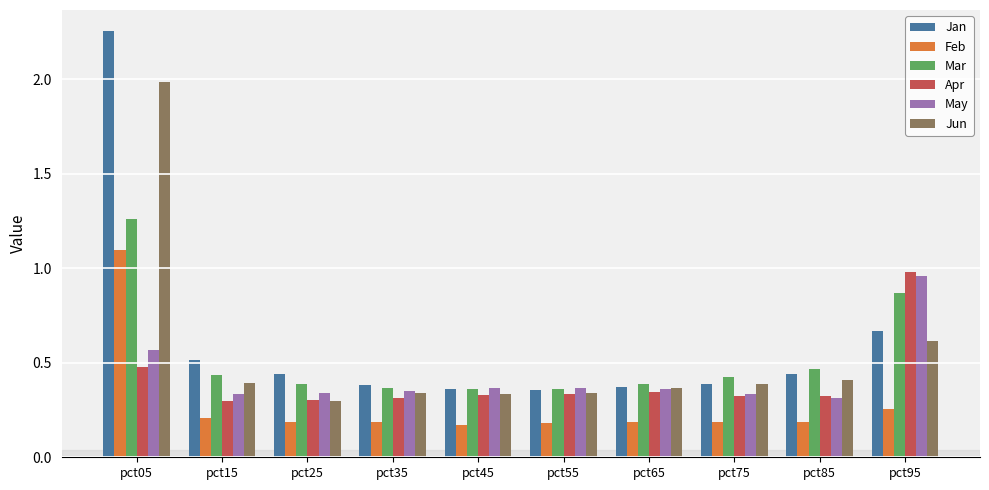

The value of Apr at pct25 is 0.4. True or false?

False